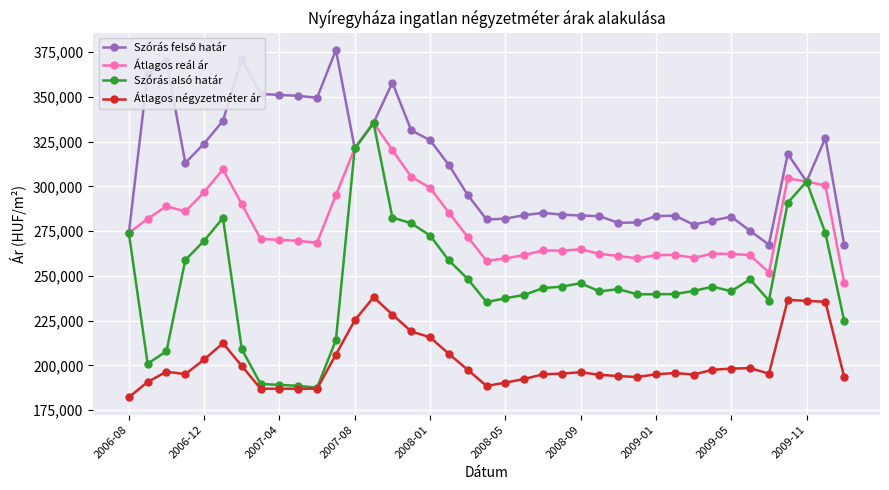

What is the smallest value displayed?

182193